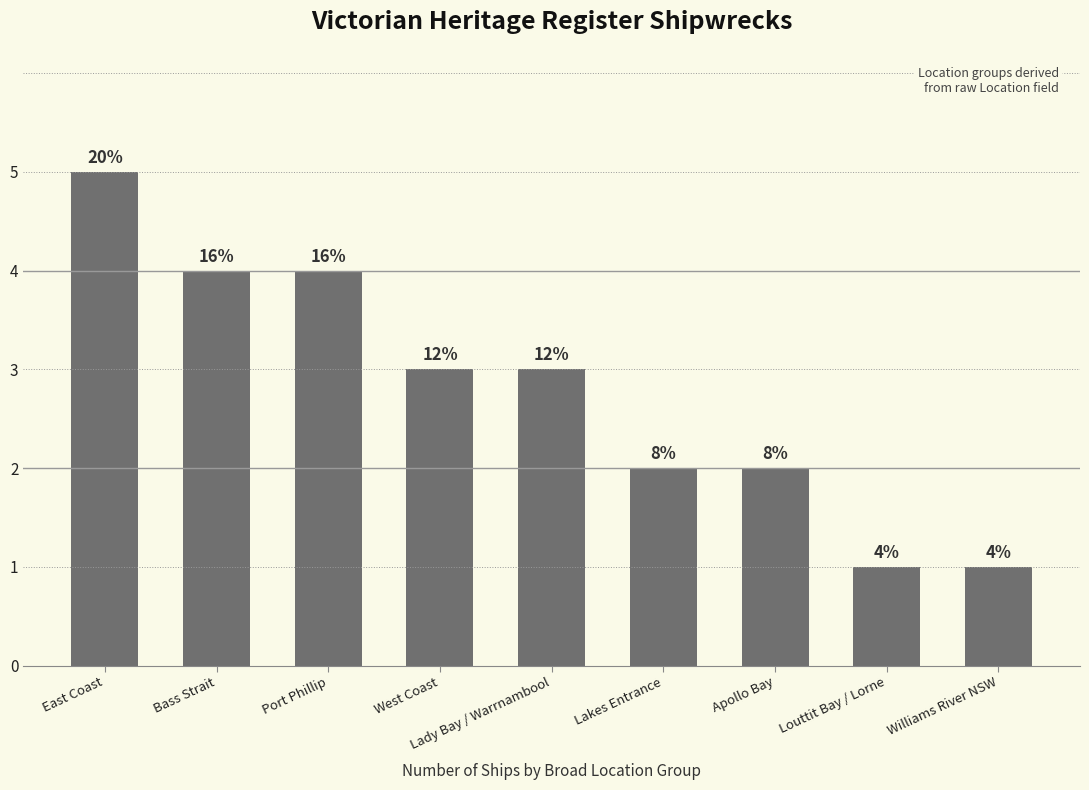

Approximately how many times larger is the value at Apollo Bay compared to East Coast?

0.4